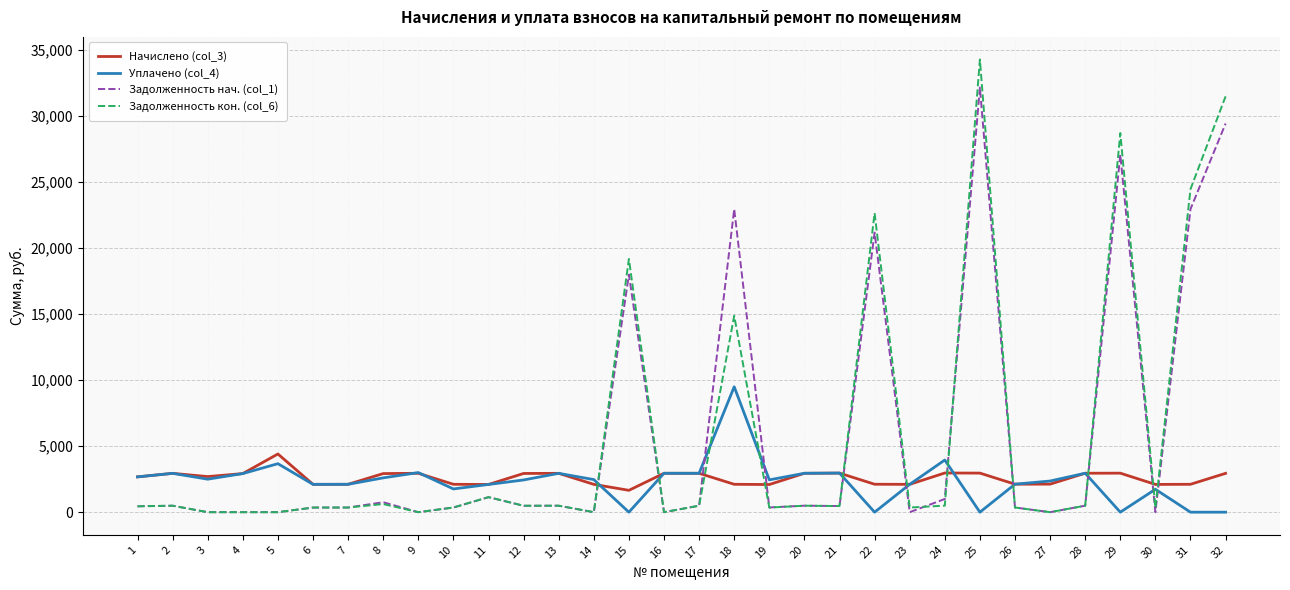

Rank the series by their maximum value, from lowest to highest.

Начислено (col_3), Уплачено (col_4), Задолженность нач. (col_1), Задолженность кон. (col_6)